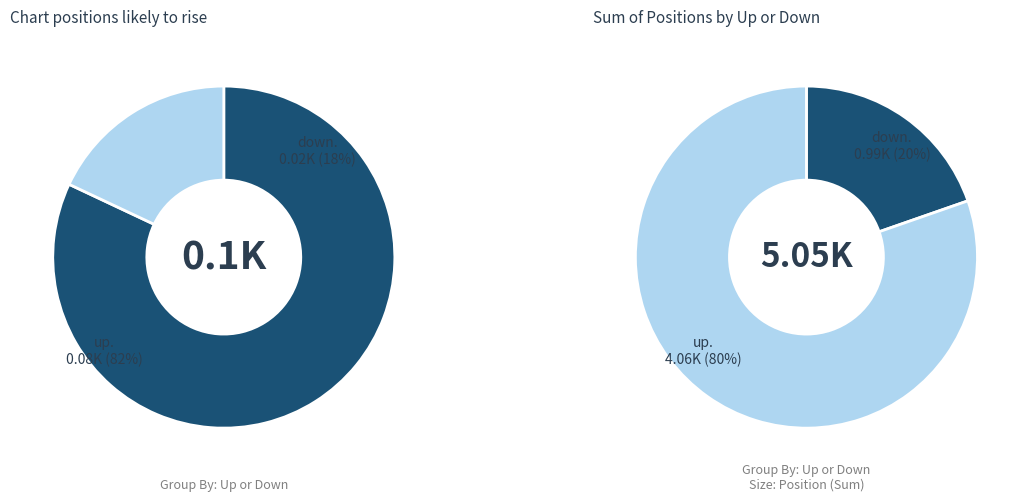

What percentage is the down slice, to the nearest percent?

18%